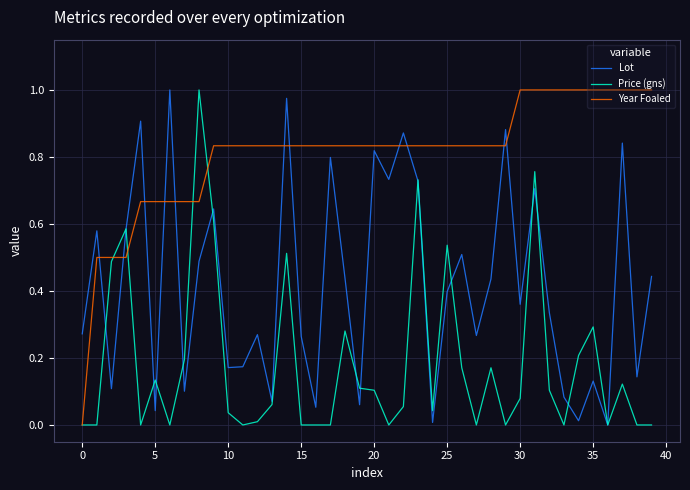

At how many categories does at least one series exceed 0?

40